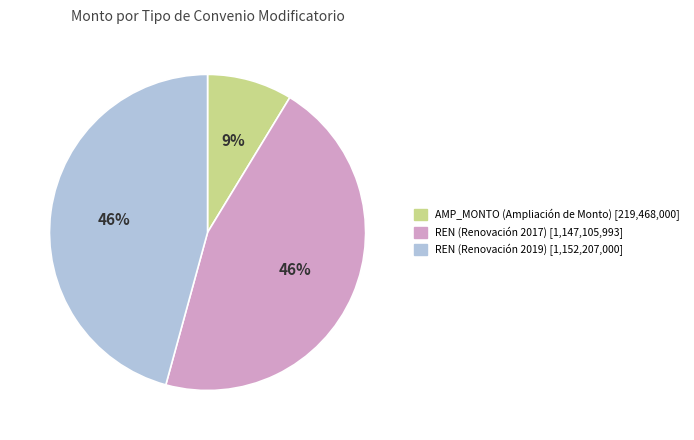

How many slices are in this pie chart?

3